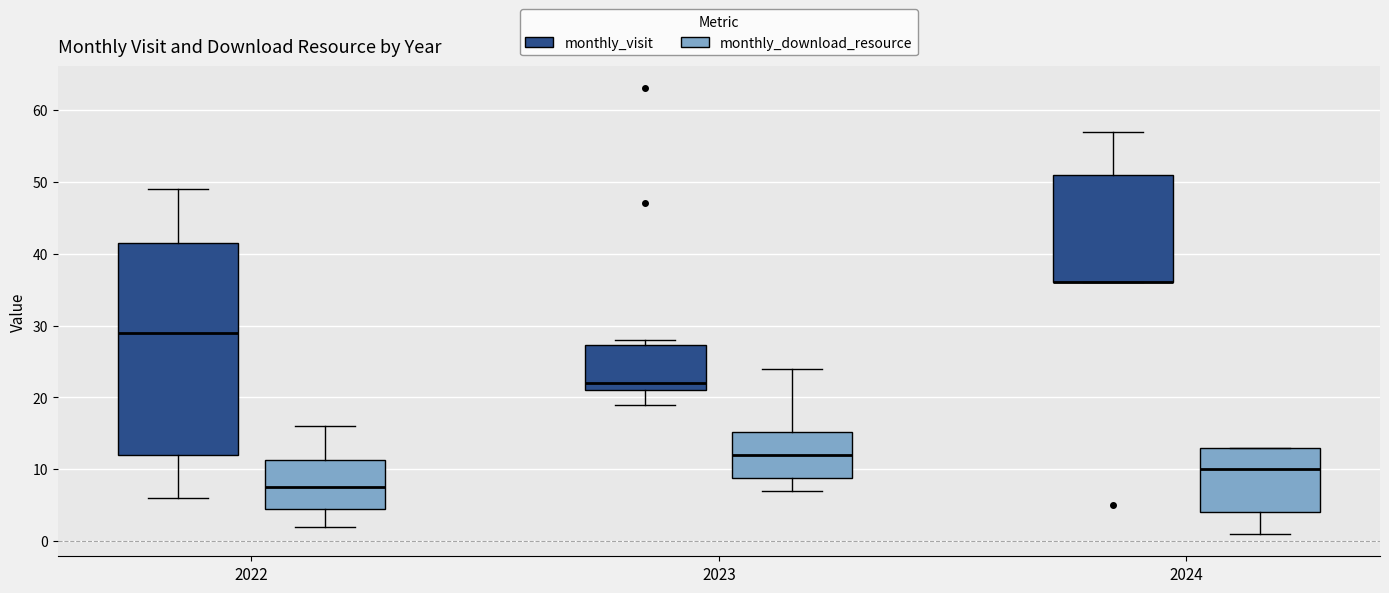

Comparing the boxes themselves (not the whiskers), which one is the tallest?

2022 (monthly_visit)